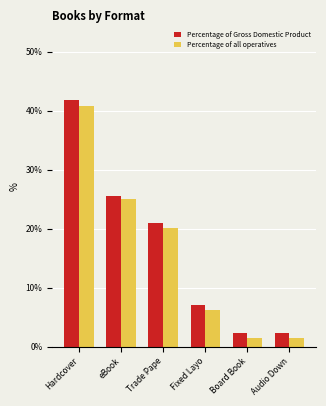

What is the greatest value displayed?

41.9